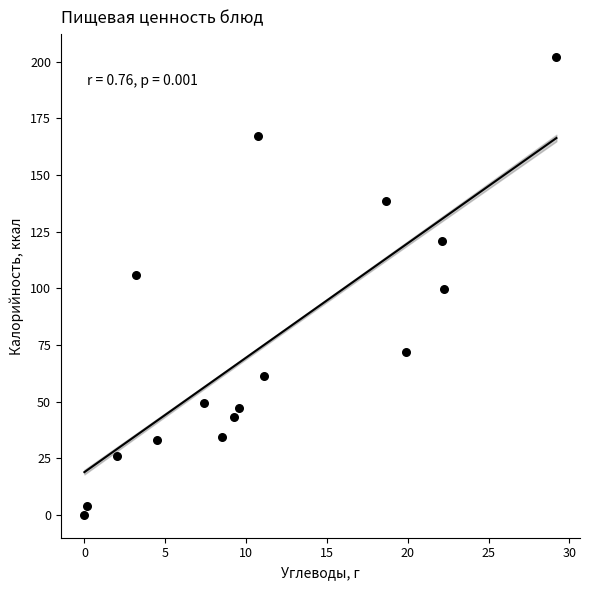

What is the range of X values (max minus min)?

29.2